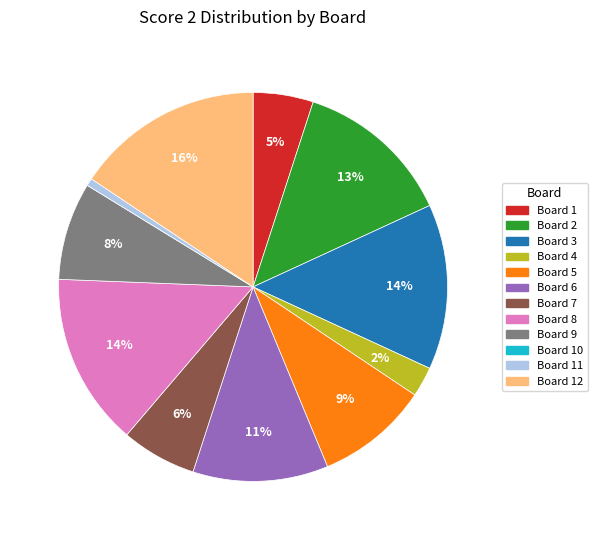

Does any single category account for the majority?

No